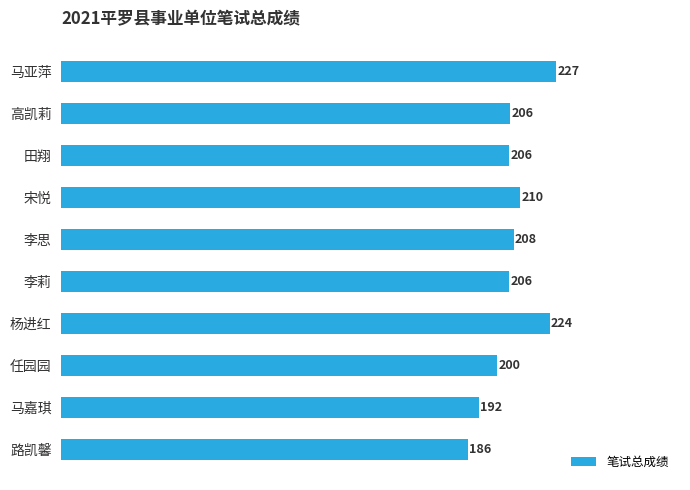

What is the approximate value at 高凯莉?

206.0